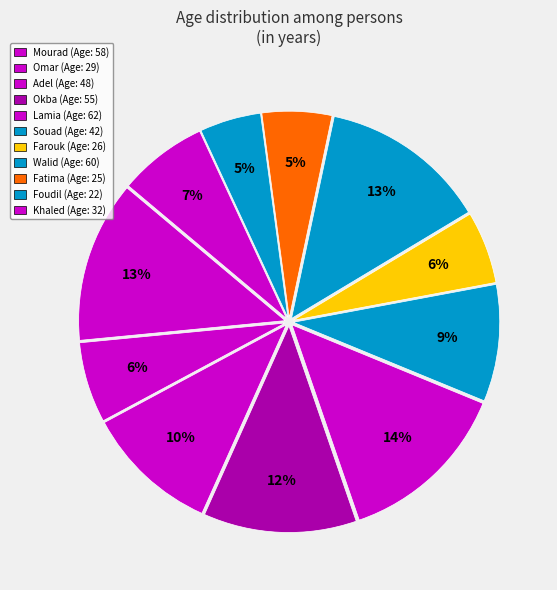

How many segments does this pie chart have?

11